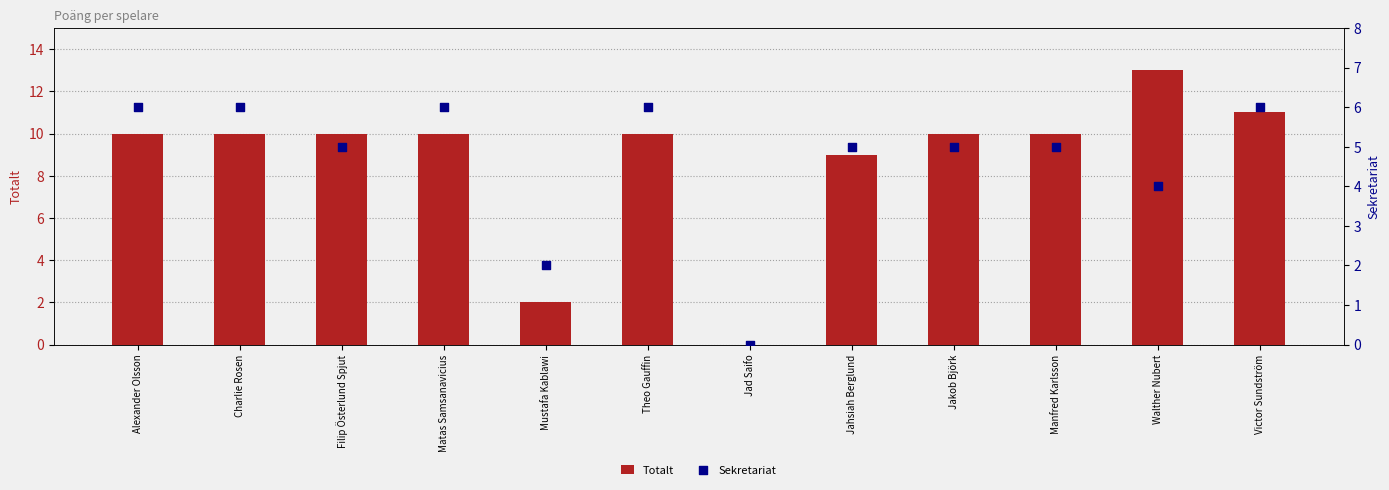

Which series reaches the minimum Y coordinate?

Totalt